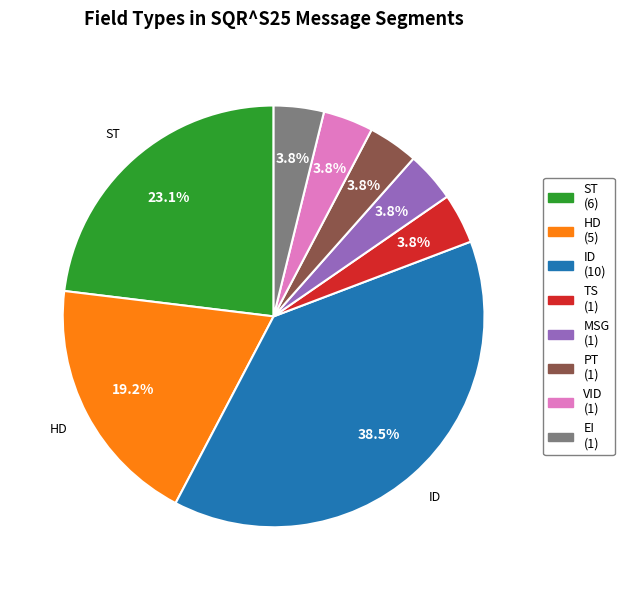

Between PT (1) and ID (10), which is larger?

ID (10)